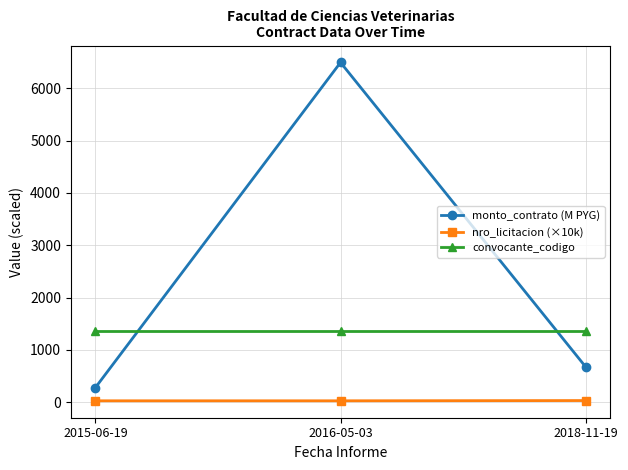

The nro_licitacion (×10k) series shows 27.6 at 2015-06-19. True or false?

True